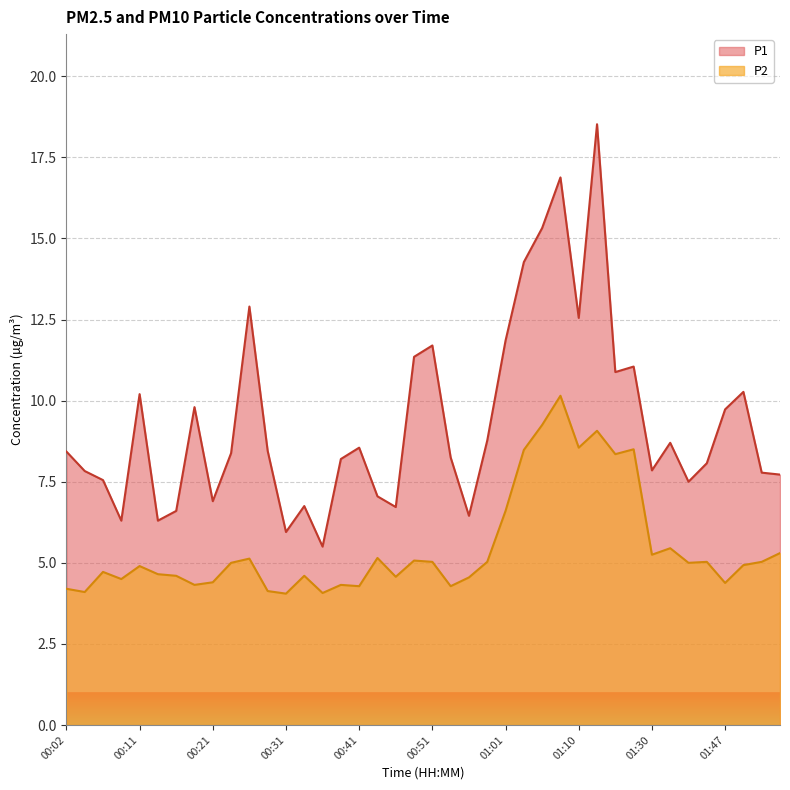

Where is the first local minimum for P2?

00:04